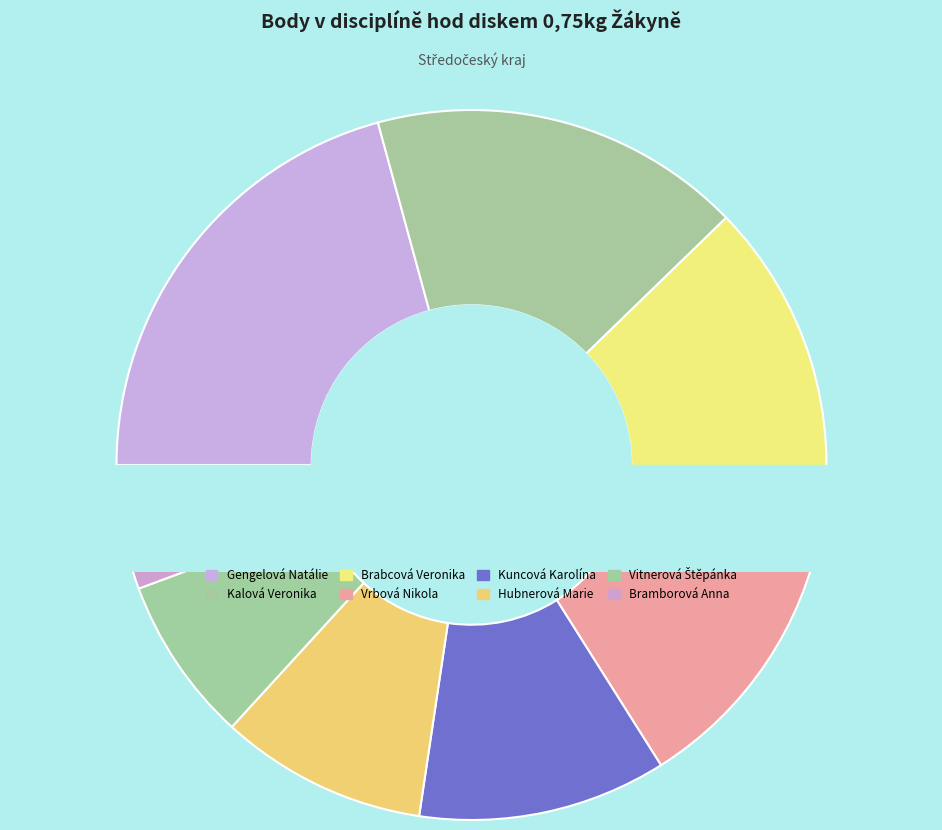

The Hubnerová Marie slice represents 9% of the pie. True or false?

True